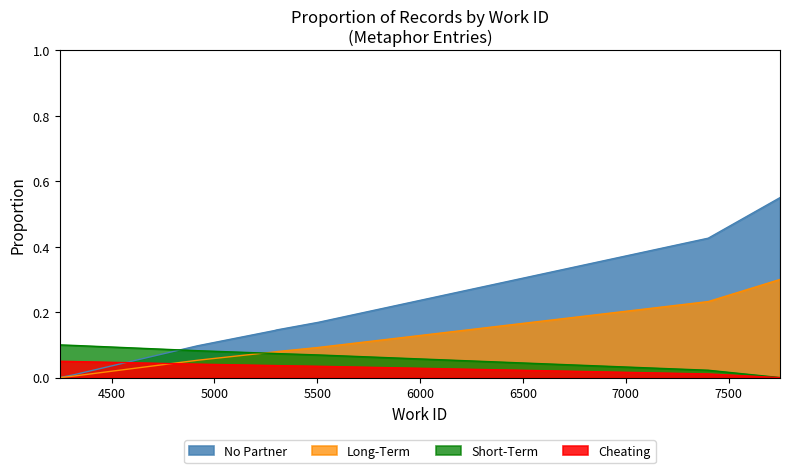

Reading right to left, transcribe all the data shown in this chart.

work_id: 7750=0.6	7401=0.4	5505=0.2	5302=0.1	5292=0.1	4918=0.1	4319=0.0	4247=0.0
id: 7750=0.3	7401=0.2	5505=0.1	5302=0.1	5292=0.1	4918=0.1	4319=0.0	4247=0.0